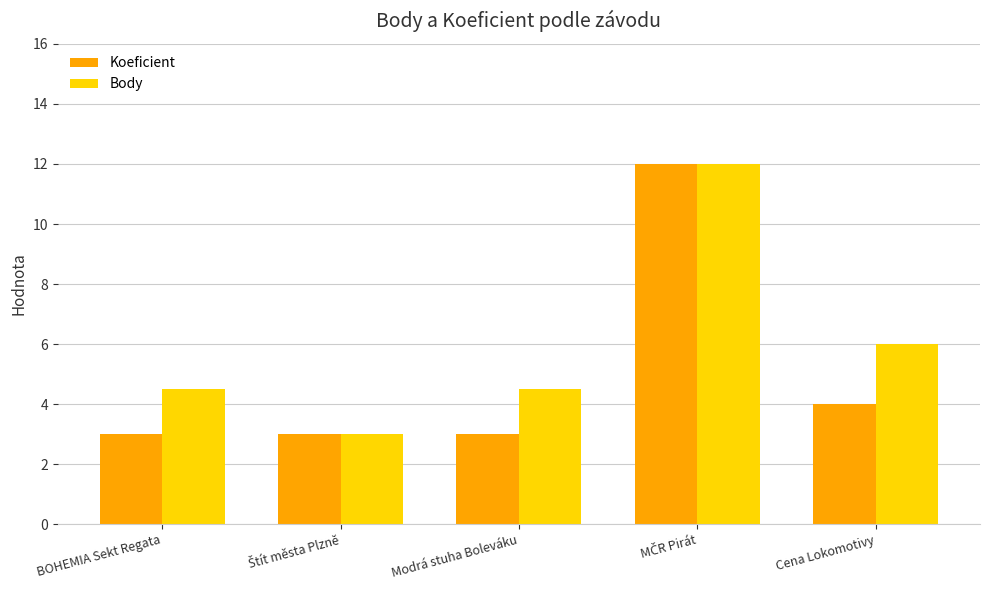

What is the difference between the maximum and minimum values in the Koeficient series?

9.0